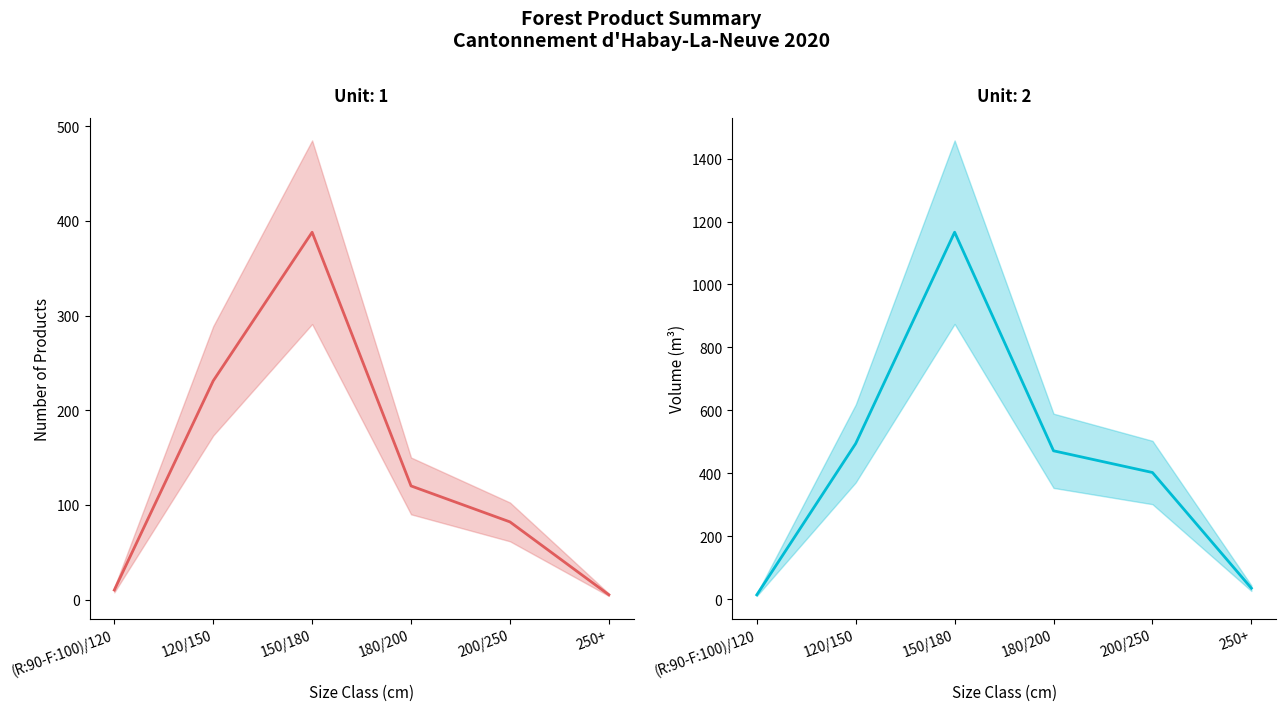

In produit_nbre, how many points are higher than both neighbors (excluding endpoints)?

1